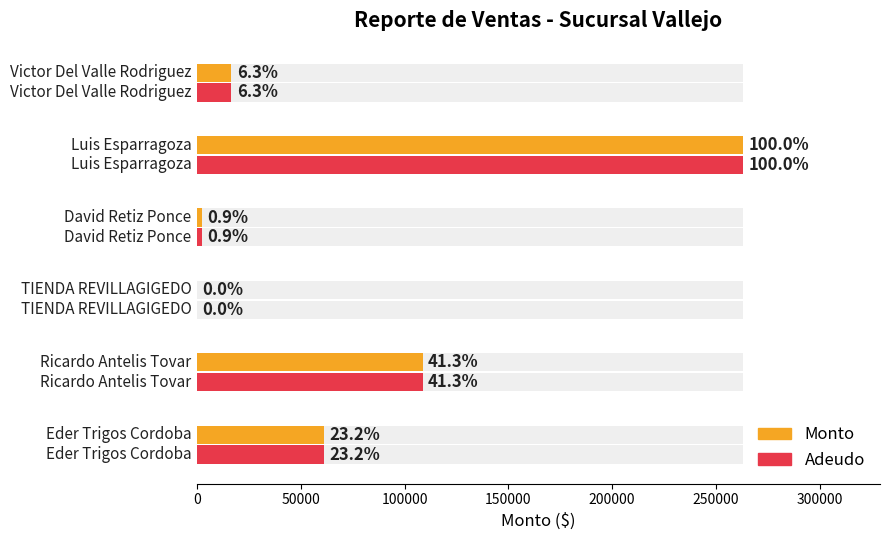

True or false: Adeudo has a value of 61031.6 at 0.

True